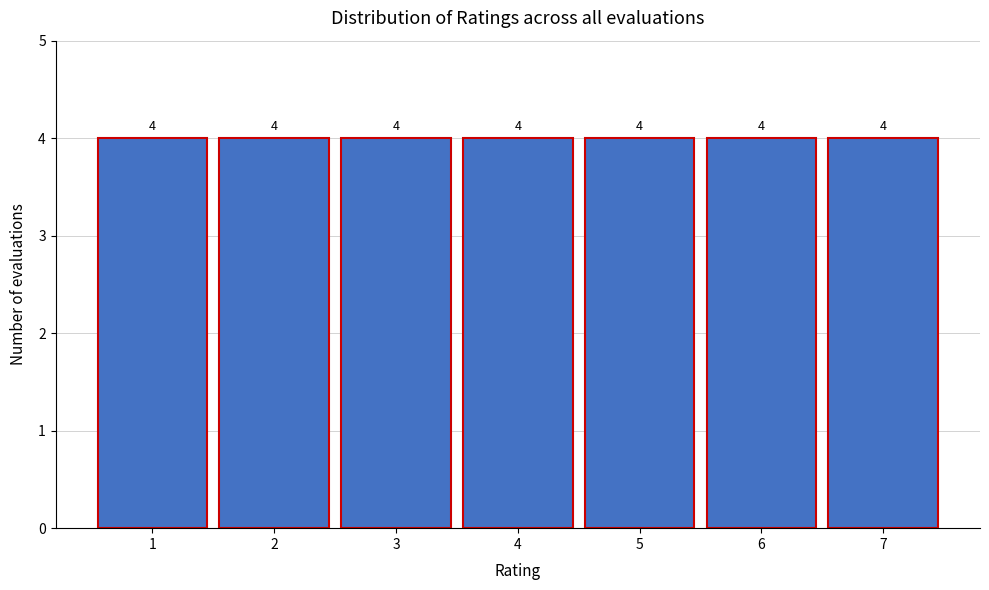

How tall is the bar that spans 4.5 to 5.5 on the x-axis?

4